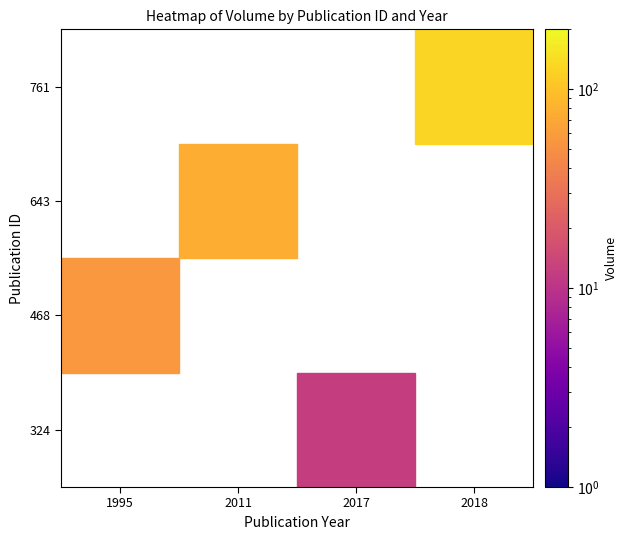

At how many categories does at least one series exceed 10?

4